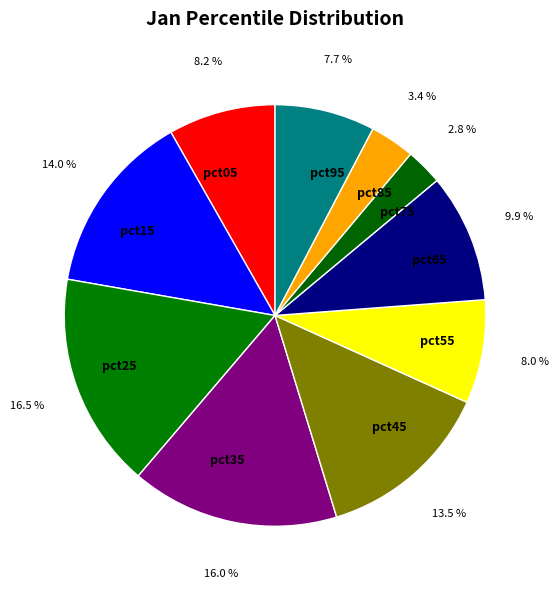

Does any single category account for the majority?

No